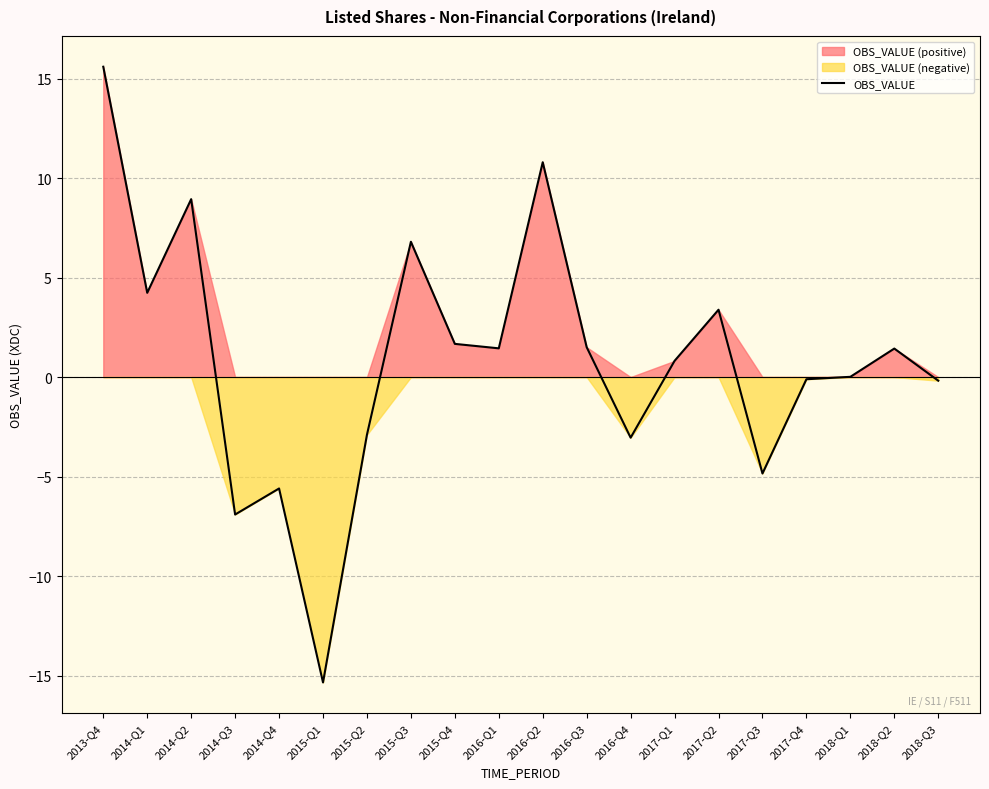

Approximately how many times larger is the value at 2015-Q4 compared to 2016-Q1?

1.2